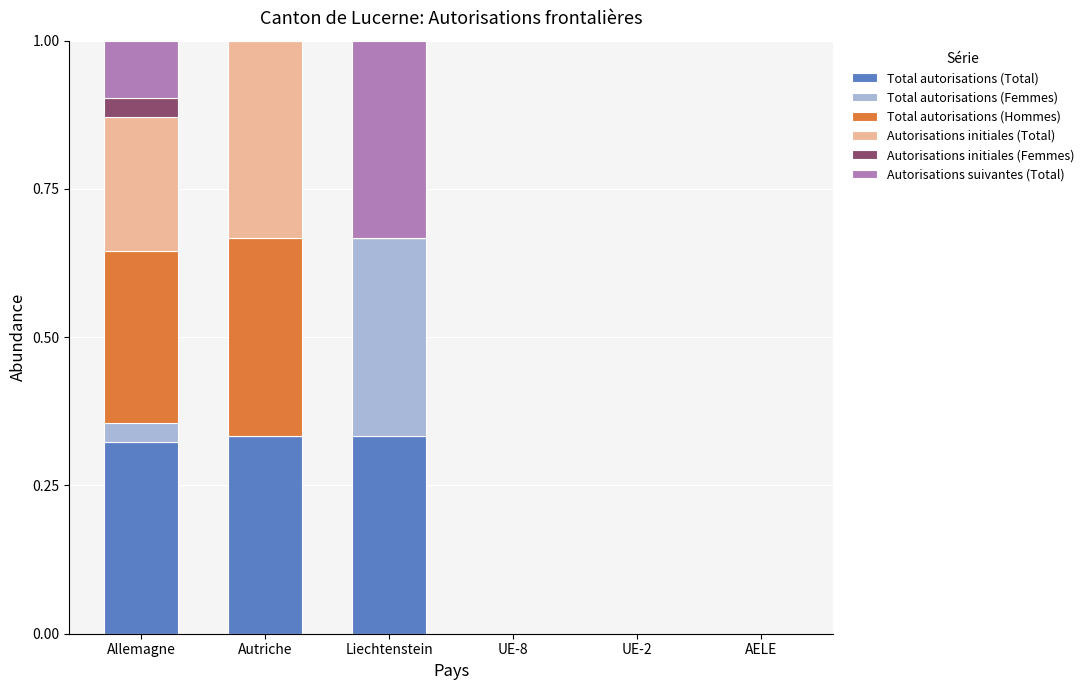

The value of Total autorisations (Total) at Autriche is 0.2. True or false?

False